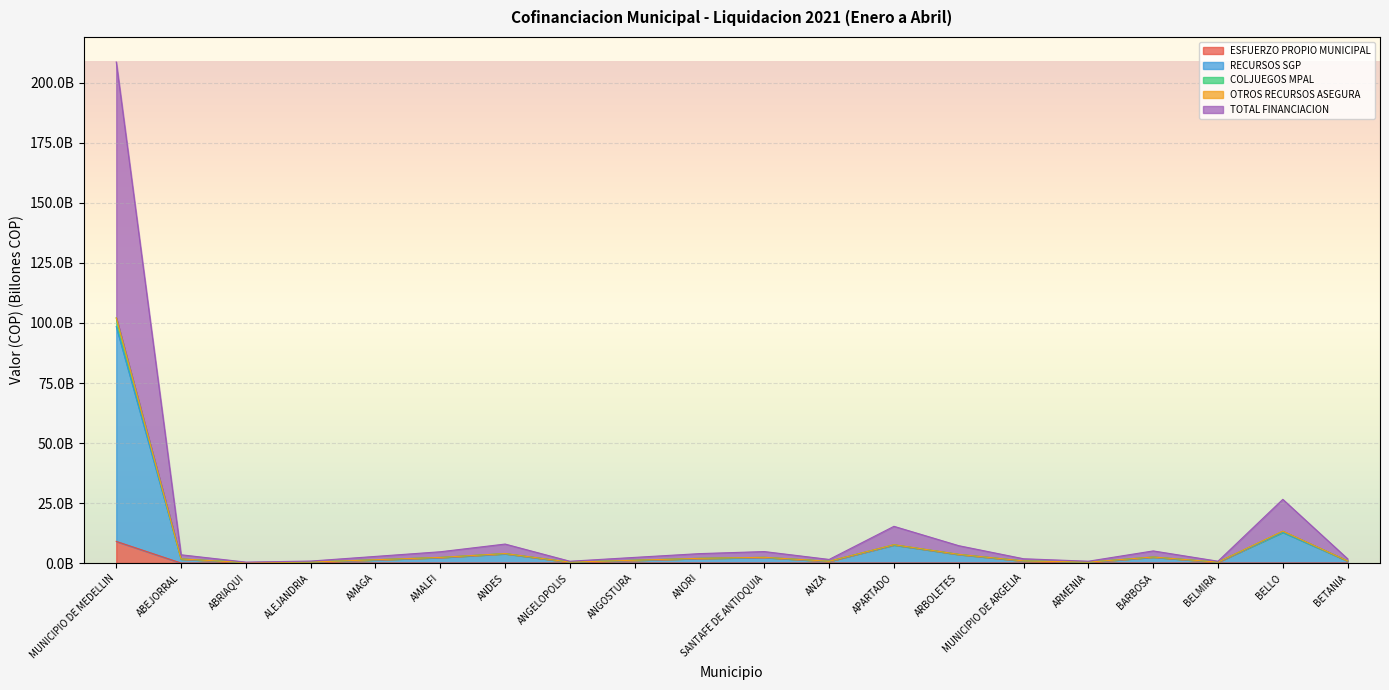

What is the total value across all series at ABRIAQUI?

0.8